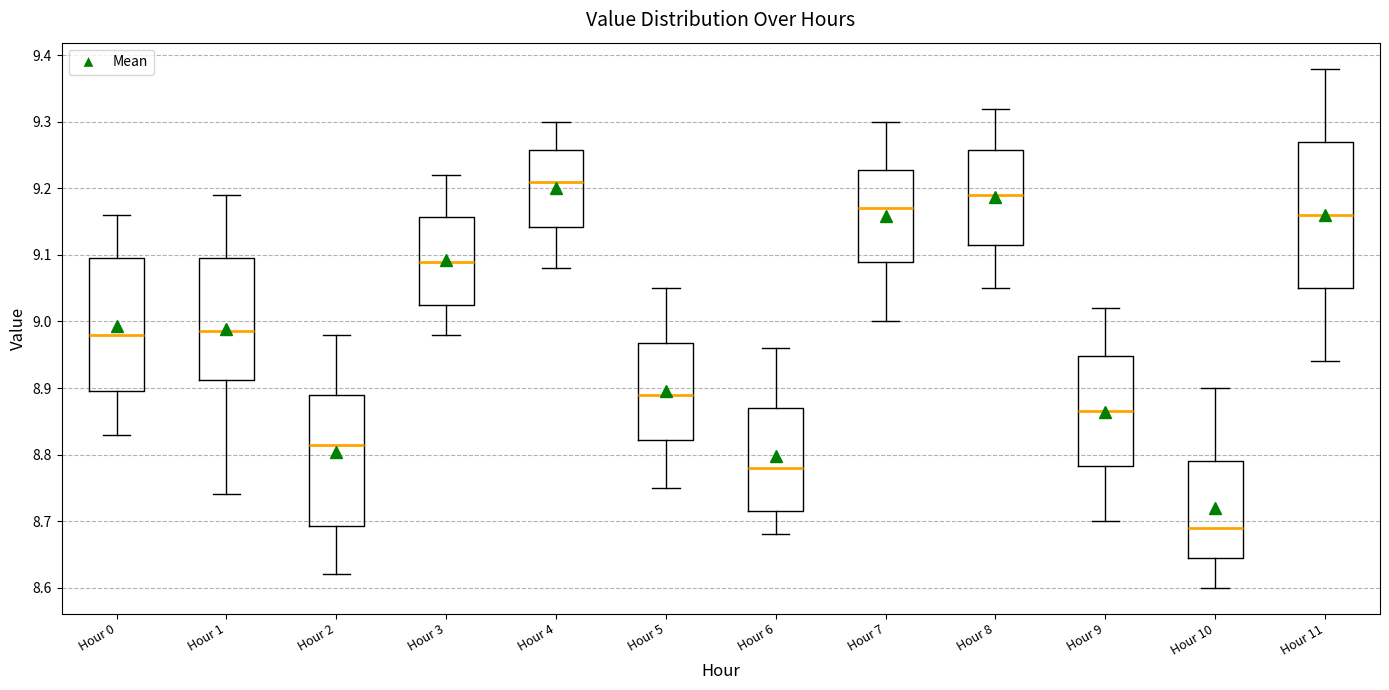

Which box's median line is the highest?

Hour 4